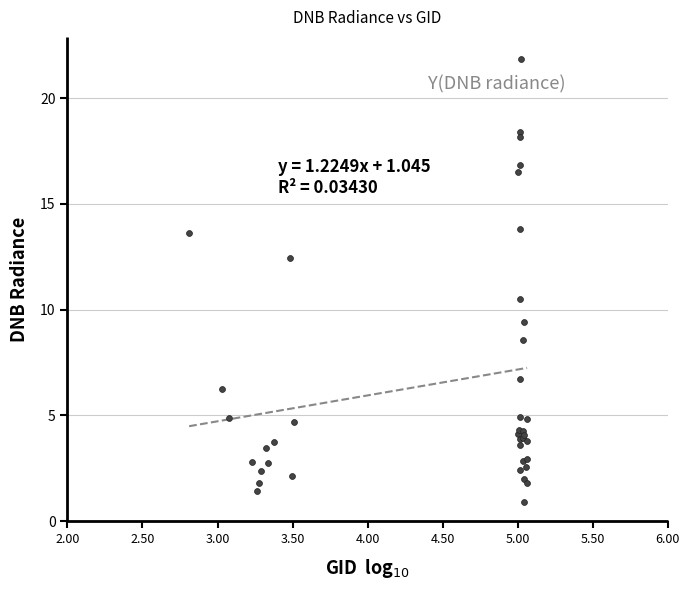

What Y value in the scatter plot is closest to 11?

10.5